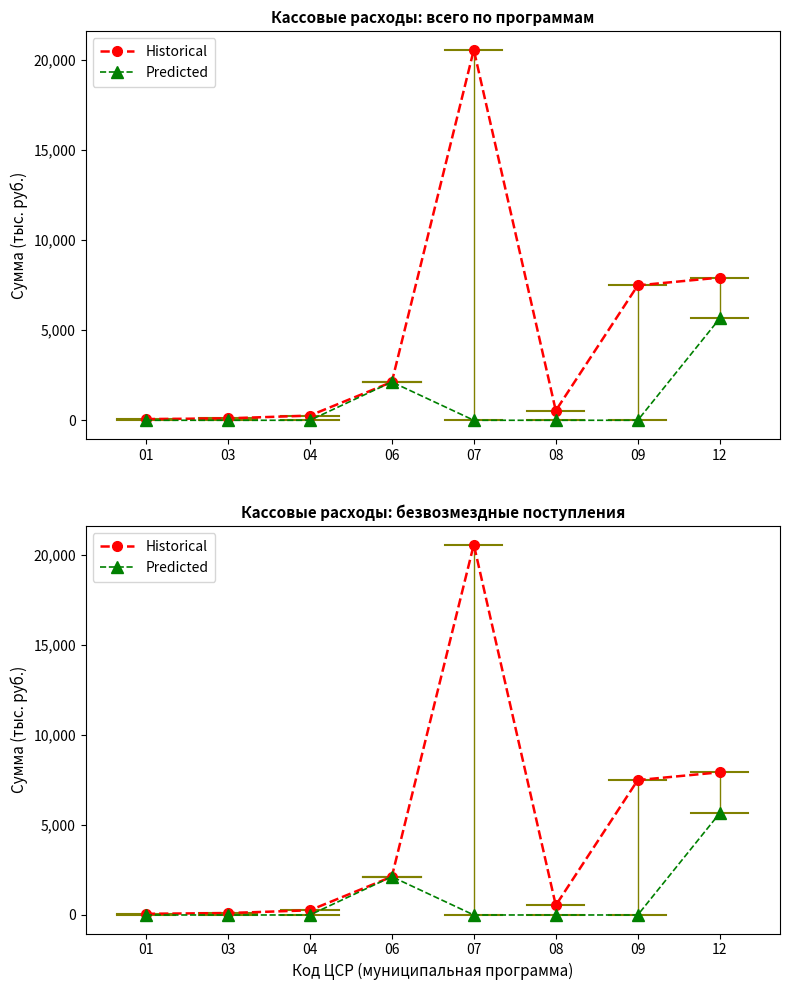

How many series are shown in this chart?

2